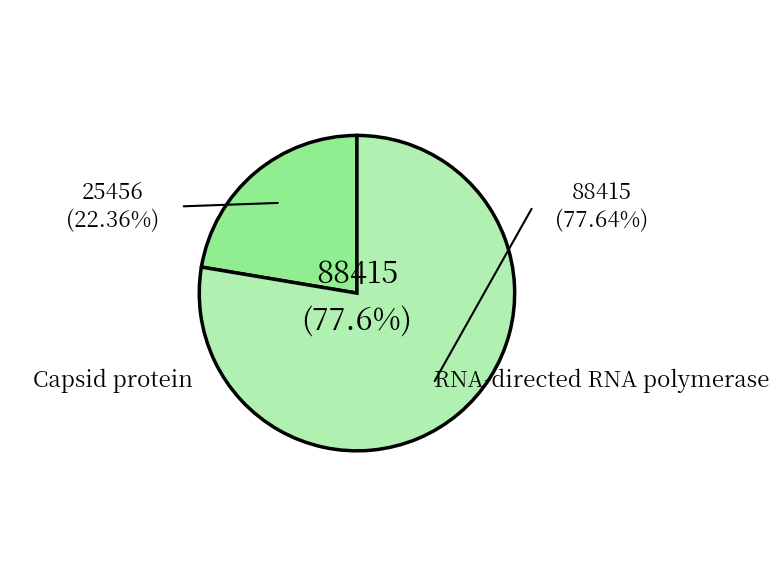

Does any single category account for the majority?

Yes